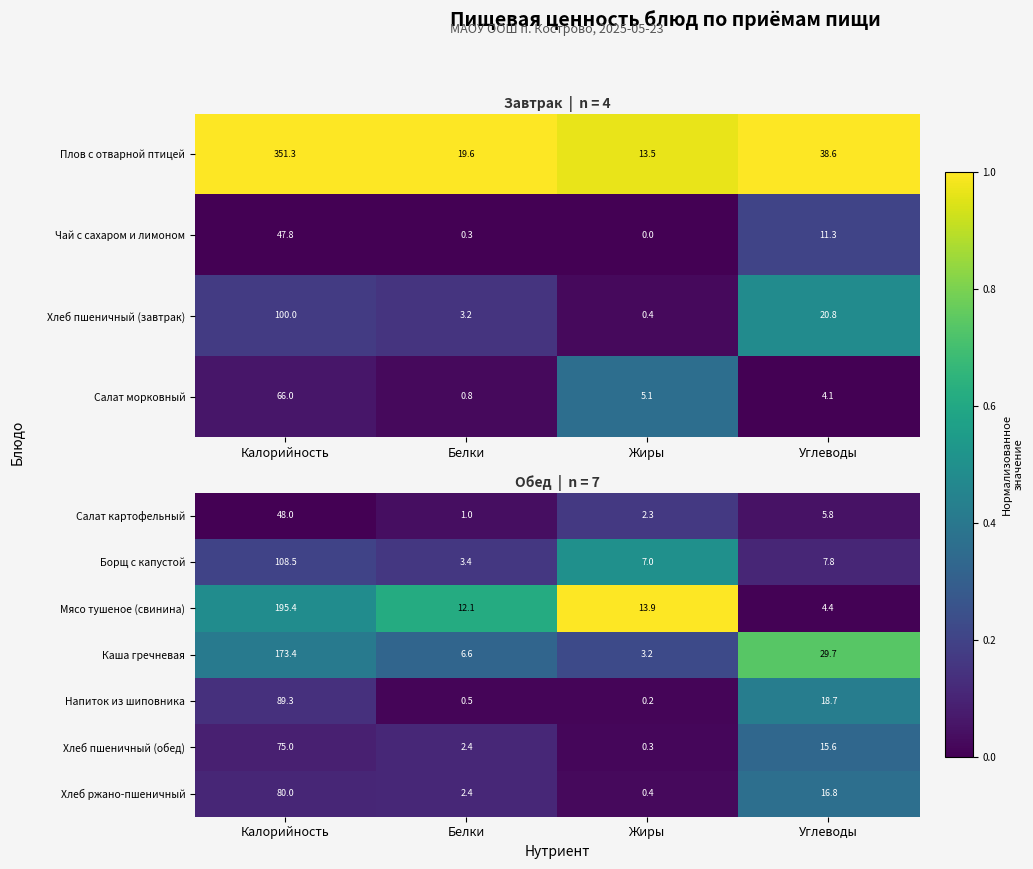

What is the maximum value for Напиток из шиповника?

89.3